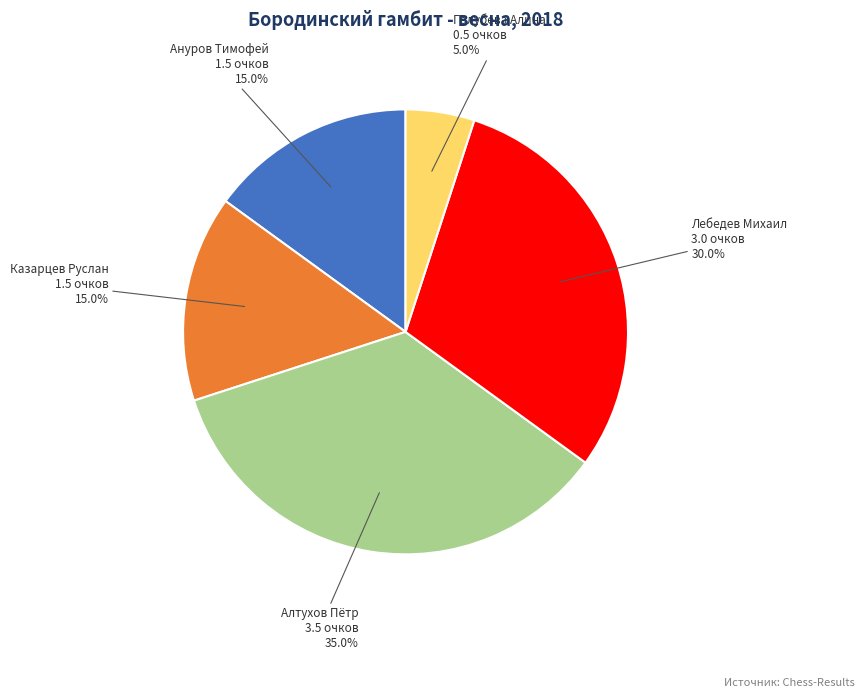

What percentage is NOT represented by Алтухов Пётр?

65.0%